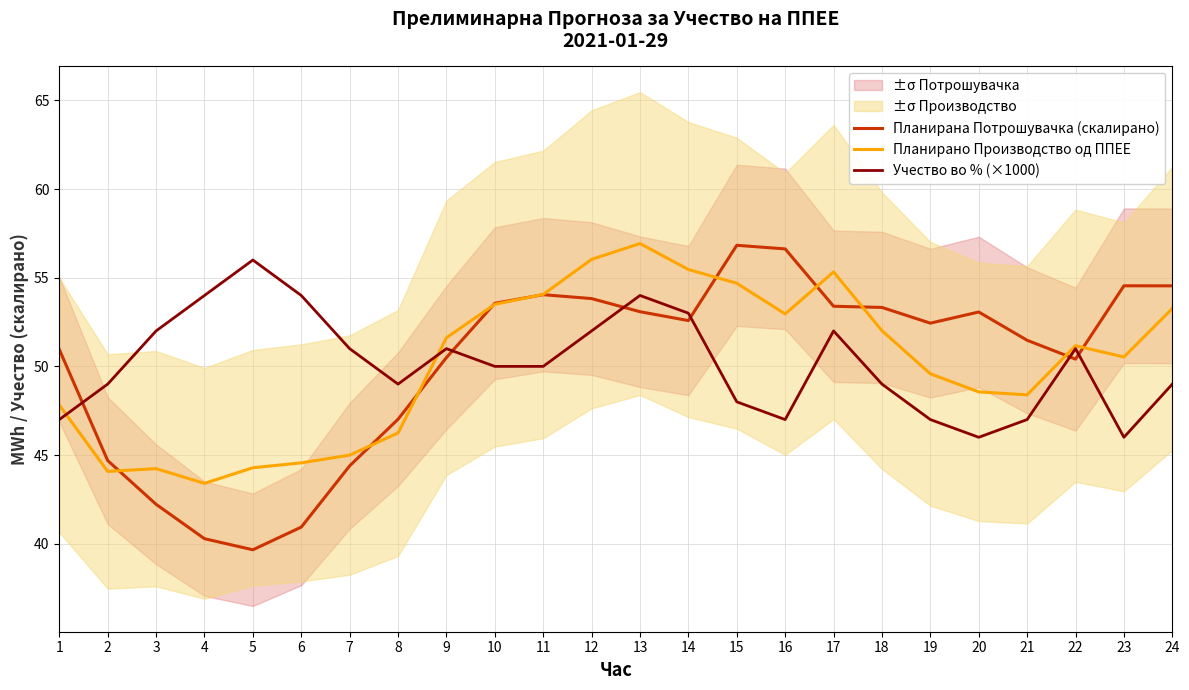

At which label does Учество во % (×1000) reach its minimum?

20